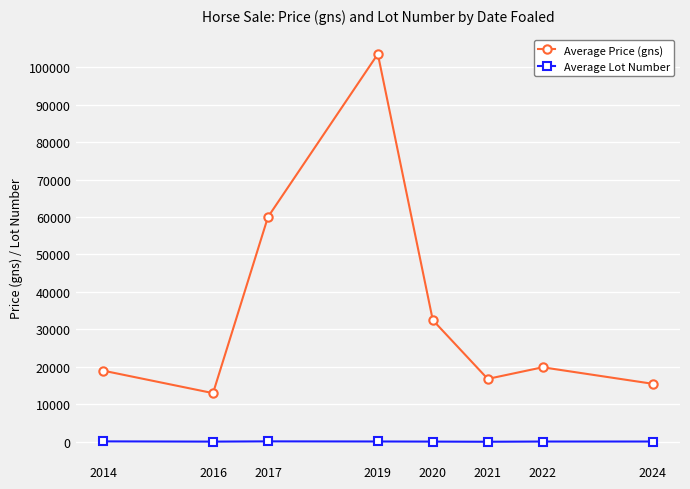

The Average Lot Number series shows 129.0 at 2017. True or false?

True